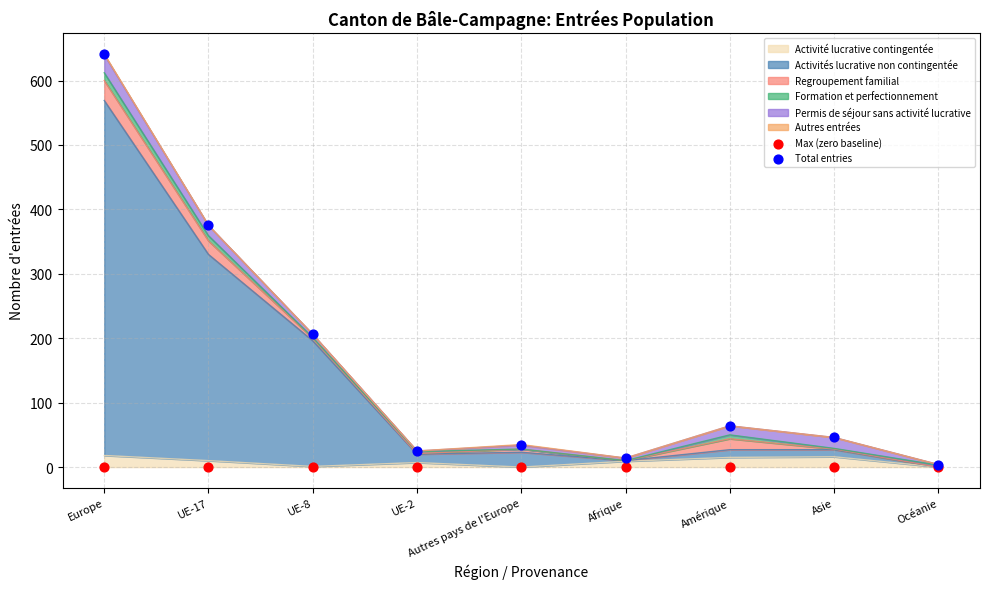

Which series reaches the minimum Y coordinate?

Max (zero baseline)